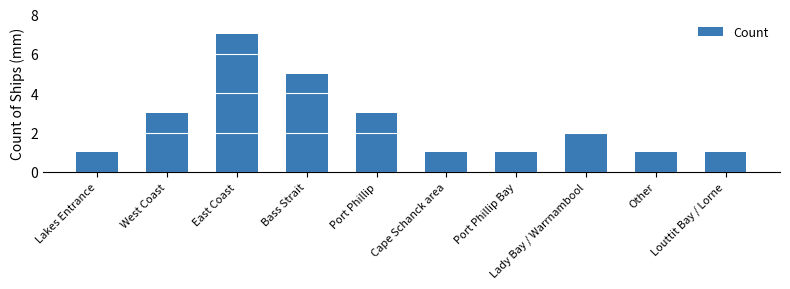

What is the change in value from Lakes Entrance to Lady Bay / Warrnambool?

+1